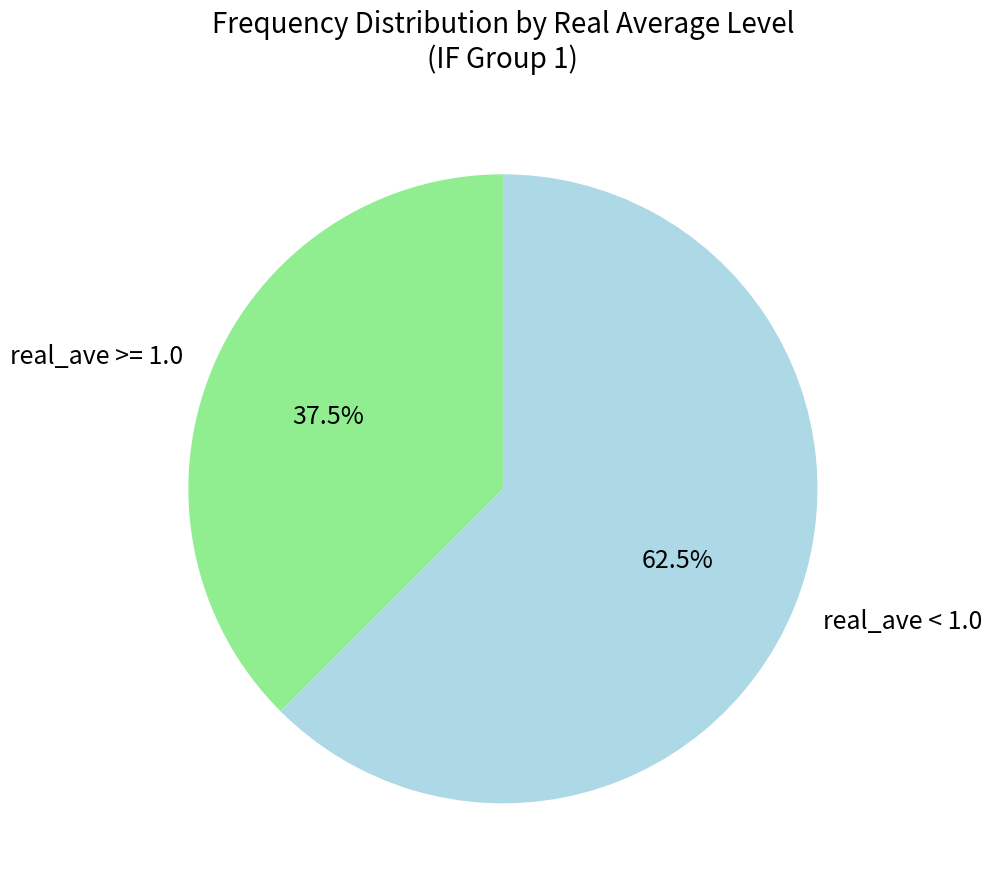

How many slices are in this pie chart?

2